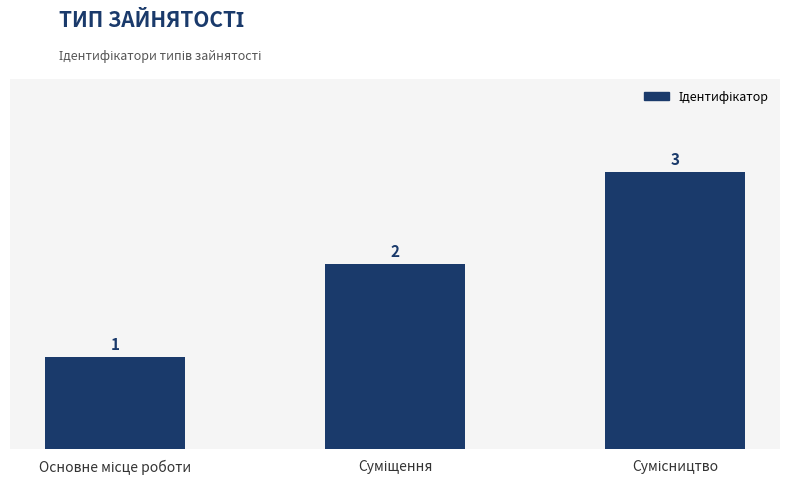

Count the values in the range 1 to 3.

3